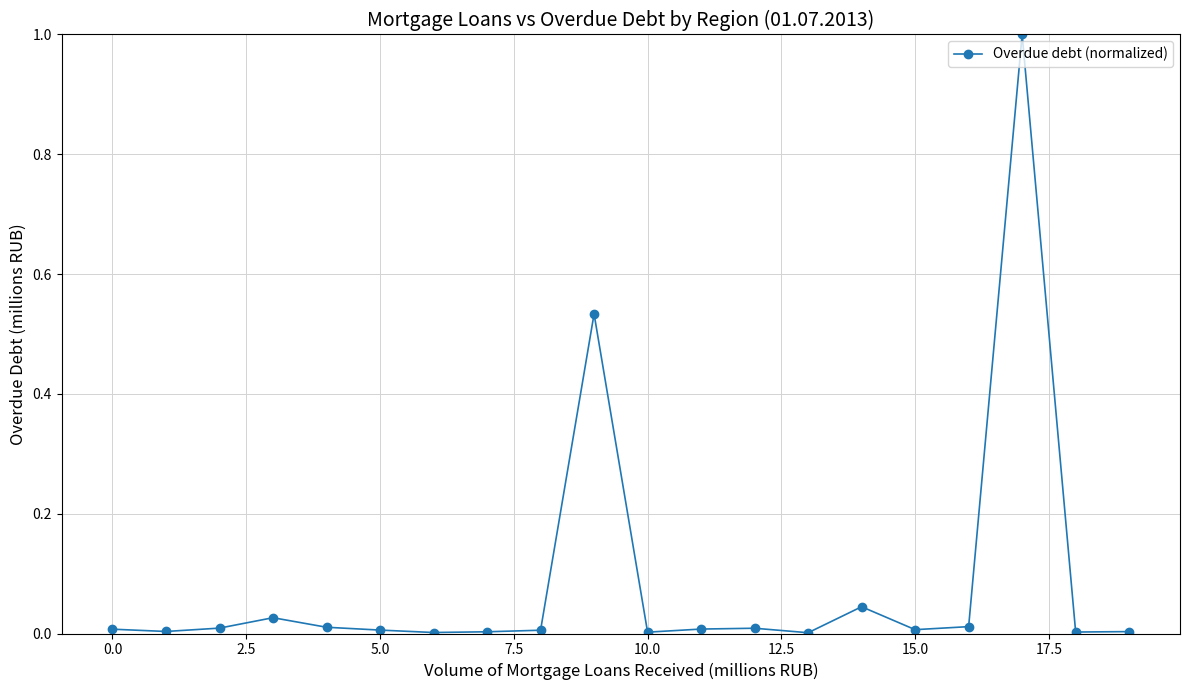

What is the maximum value shown in the chart?

1.0